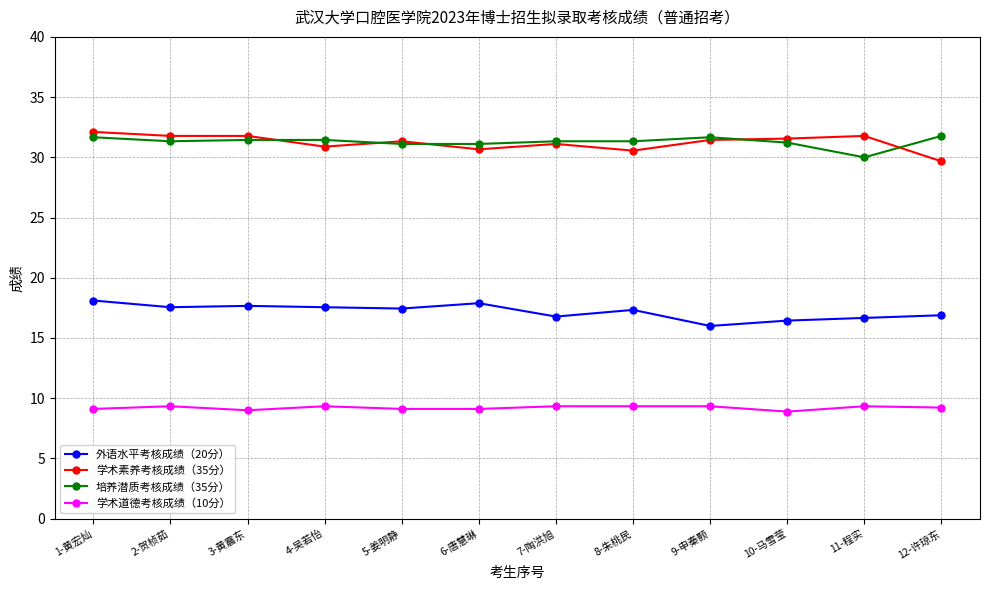

True or false: 培养潜质考核成绩（35分） has a value of 30.0 at 11-程实.

True